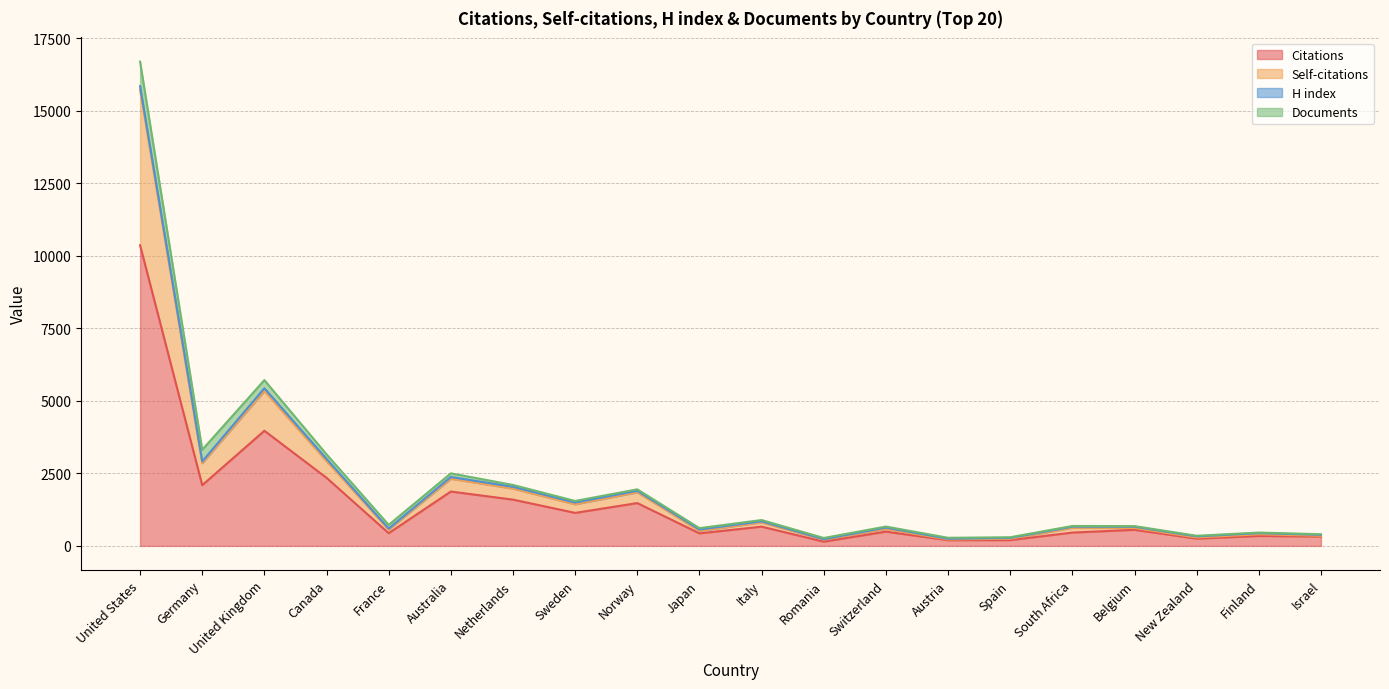

Which category has the lowest value in the Self-citations series?

Romania